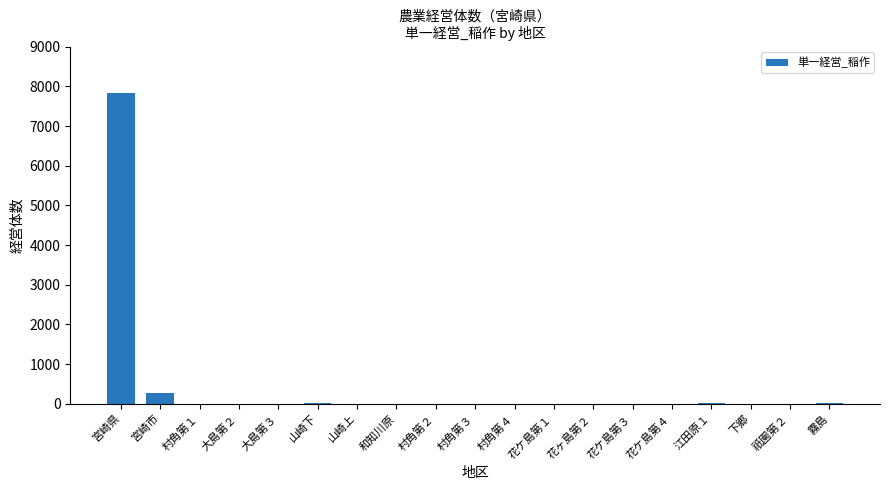

Which category has the highest value across all series?

宮崎県